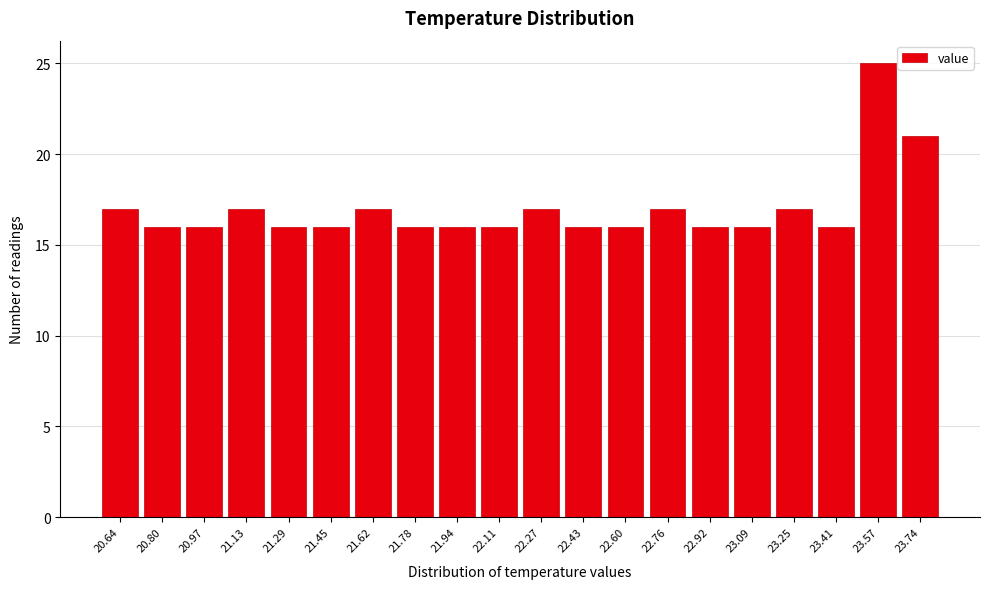

Reading left to right, list all the values displayed in this chart.

20.64=17	20.80=16	20.97=16	21.13=17	21.29=16	21.45=16	21.62=17	21.78=16	21.94=16	22.11=16	22.27=17	22.43=16	22.60=16	22.76=17	22.92=16	23.09=16	23.25=17	23.41=16	23.57=25	23.74=21